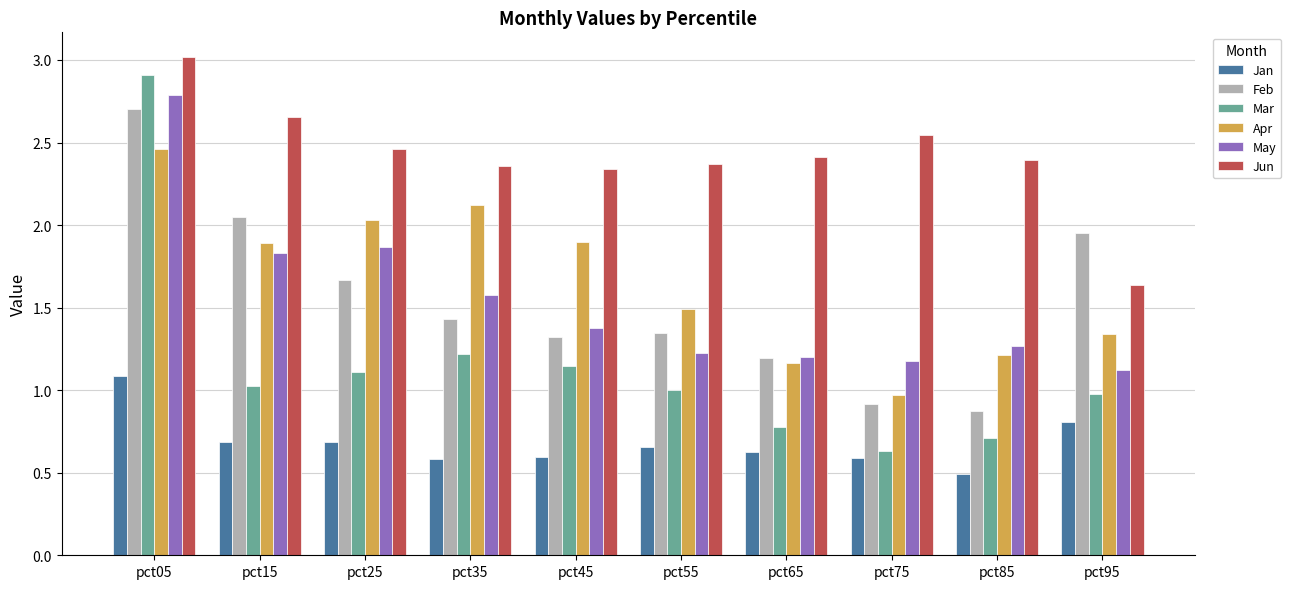

Which category has the highest value across all series?

pct05